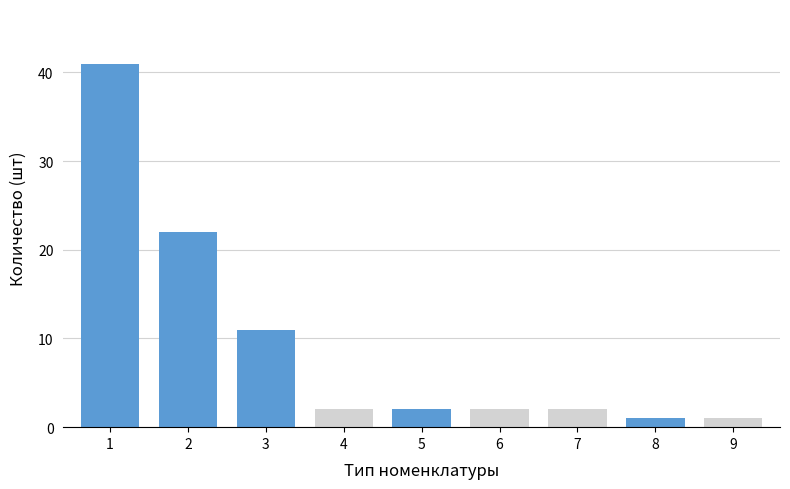

How many data points in Авг are above 2?

3